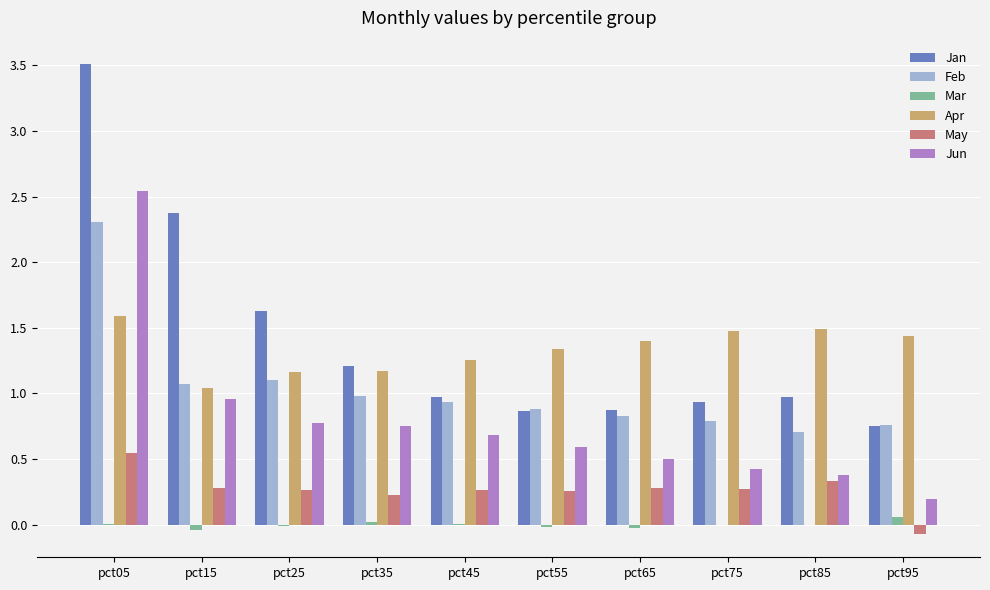

What is the sum of all May values?

2.6